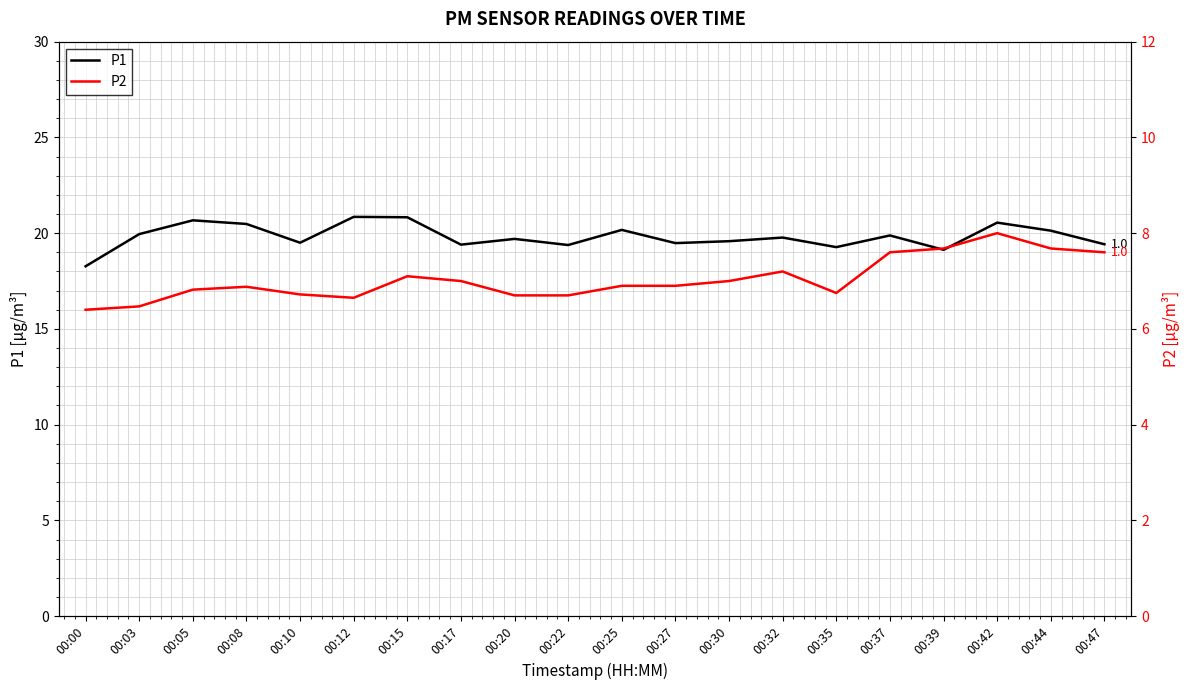

What is the approximate value of P2 at 00:22?

6.7